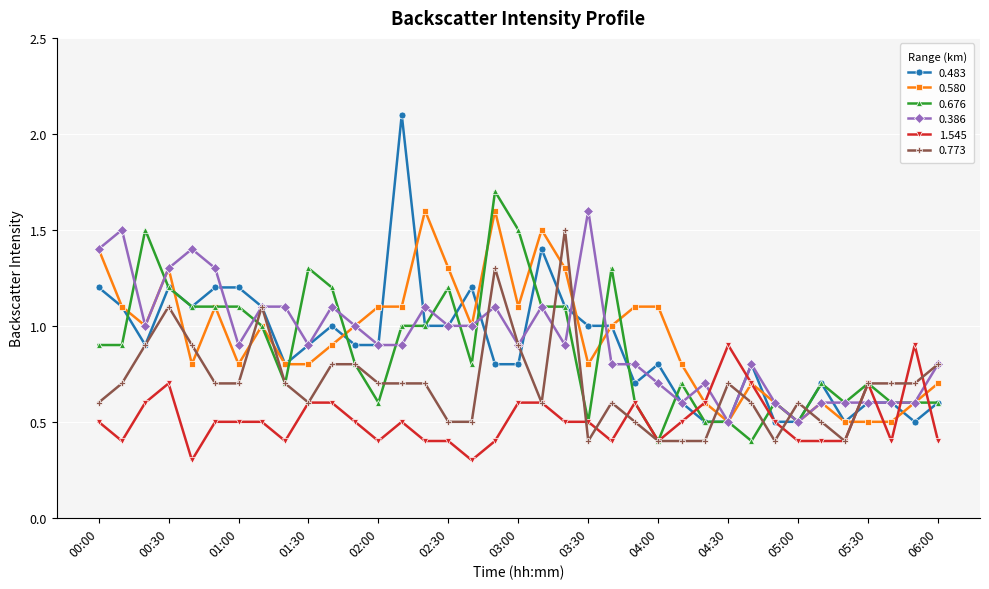

What is the value of the 0.386 point at the 27th from the left?

0.7